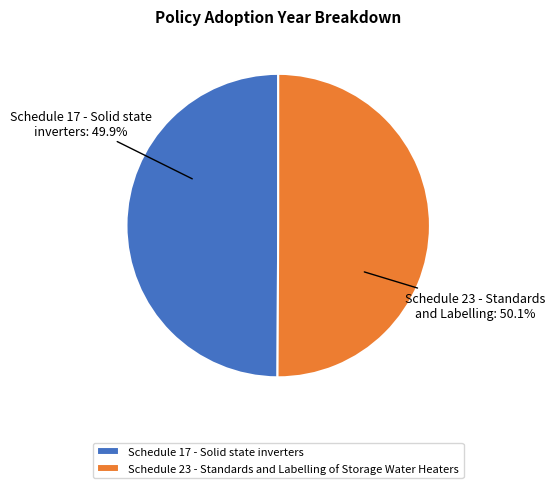

Does any single category account for the majority?

Yes